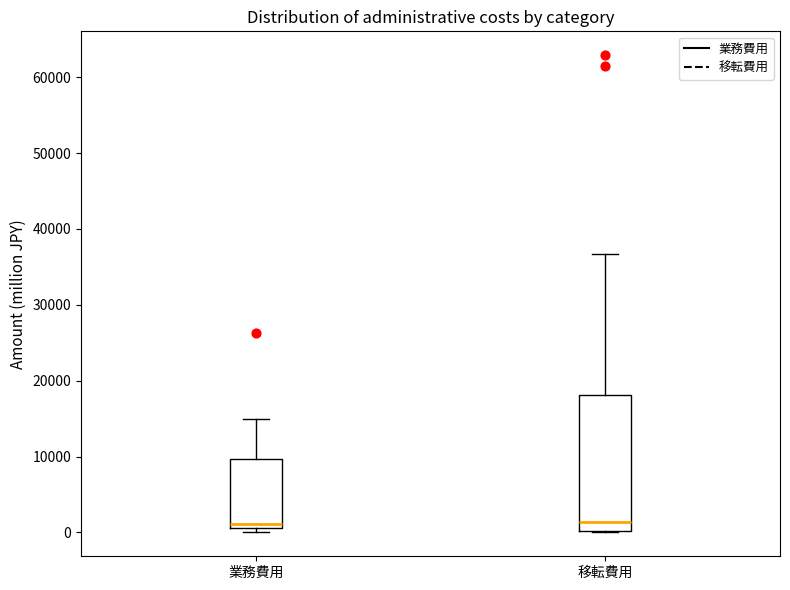

Reading left to right, read every box against the y-axis: the position of its median line, the range the box covers, and the ends of its whiskers. The values are not printed on the chart, so give them approximately, as read against the axis.

業務費用: median 1000 (just above the box's lower edge), box 1000 to 10000, whiskers 0 to 15000
移転費用: median 1000, box 0 to 18000, whiskers 0 to 37000